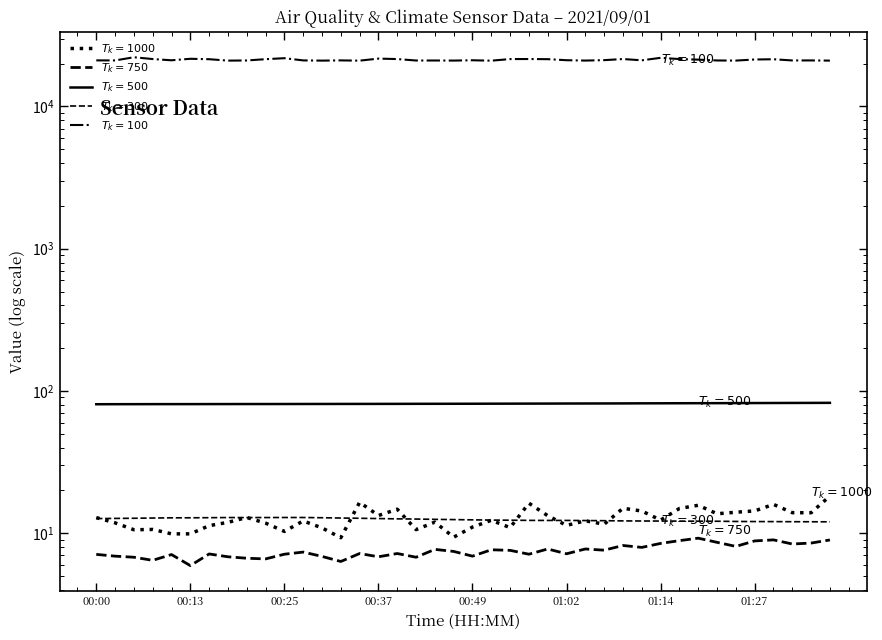

True or false: $T_k=300$ has more than 0 points higher than both neighbors.

False